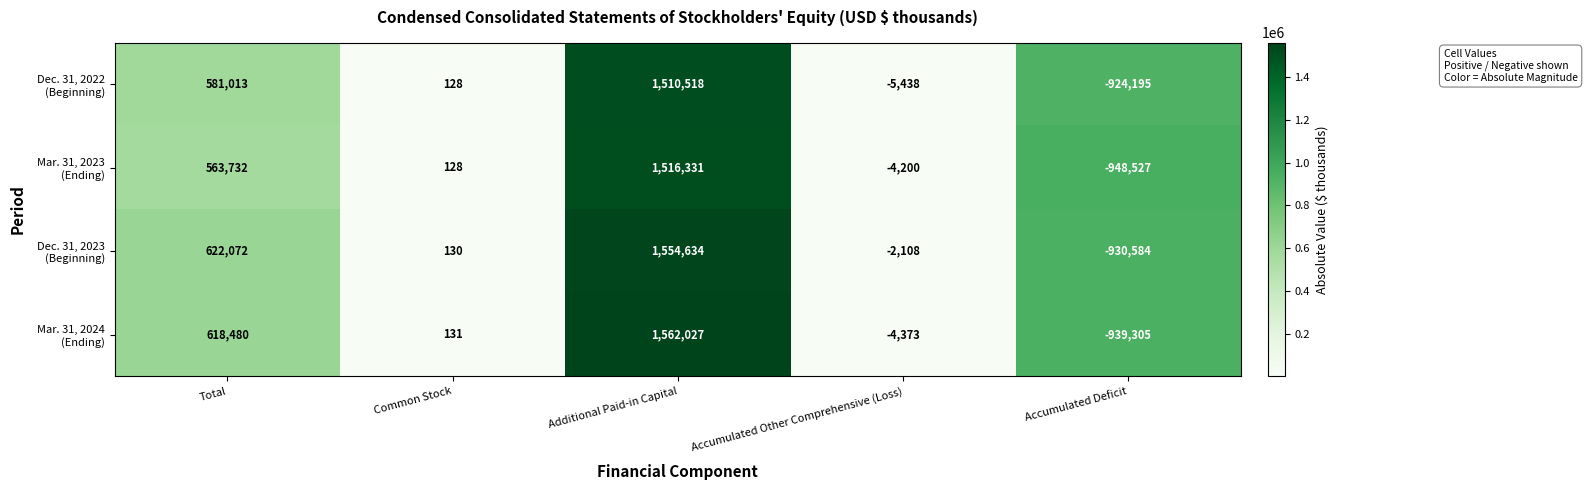

At which category is the sum across all series the highest?

Additional Paid-in Capital